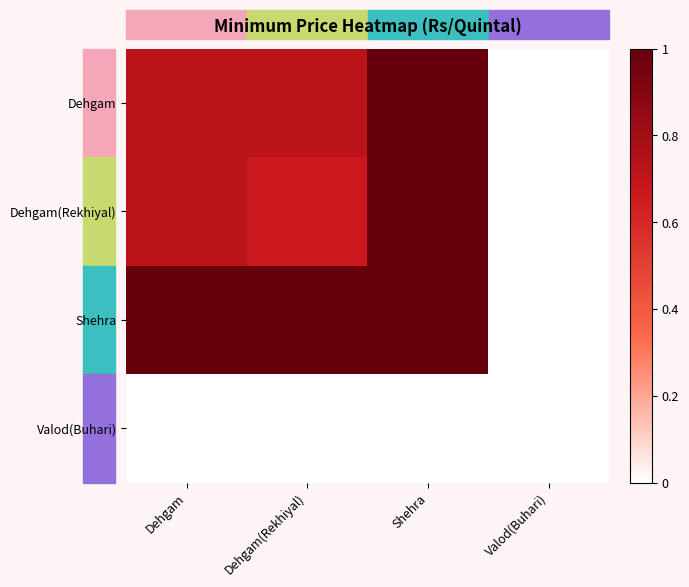

Reading left to right, extract all data points from this chart.

Dehgam: Dehgam=0.7	Dehgam(Rekhiyal)=0.7	Shehra=1.0	Valod(Buhari)=0.0
Dehgam(Rekhiyal): Dehgam=0.7	Dehgam(Rekhiyal)=0.7	Shehra=1.0	Valod(Buhari)=0.0
Shehra: Dehgam=1.0	Dehgam(Rekhiyal)=1.0	Shehra=1.0	Valod(Buhari)=0.0
Valod(Buhari): Dehgam=0.0	Dehgam(Rekhiyal)=0.0	Shehra=0.0	Valod(Buhari)=0.0